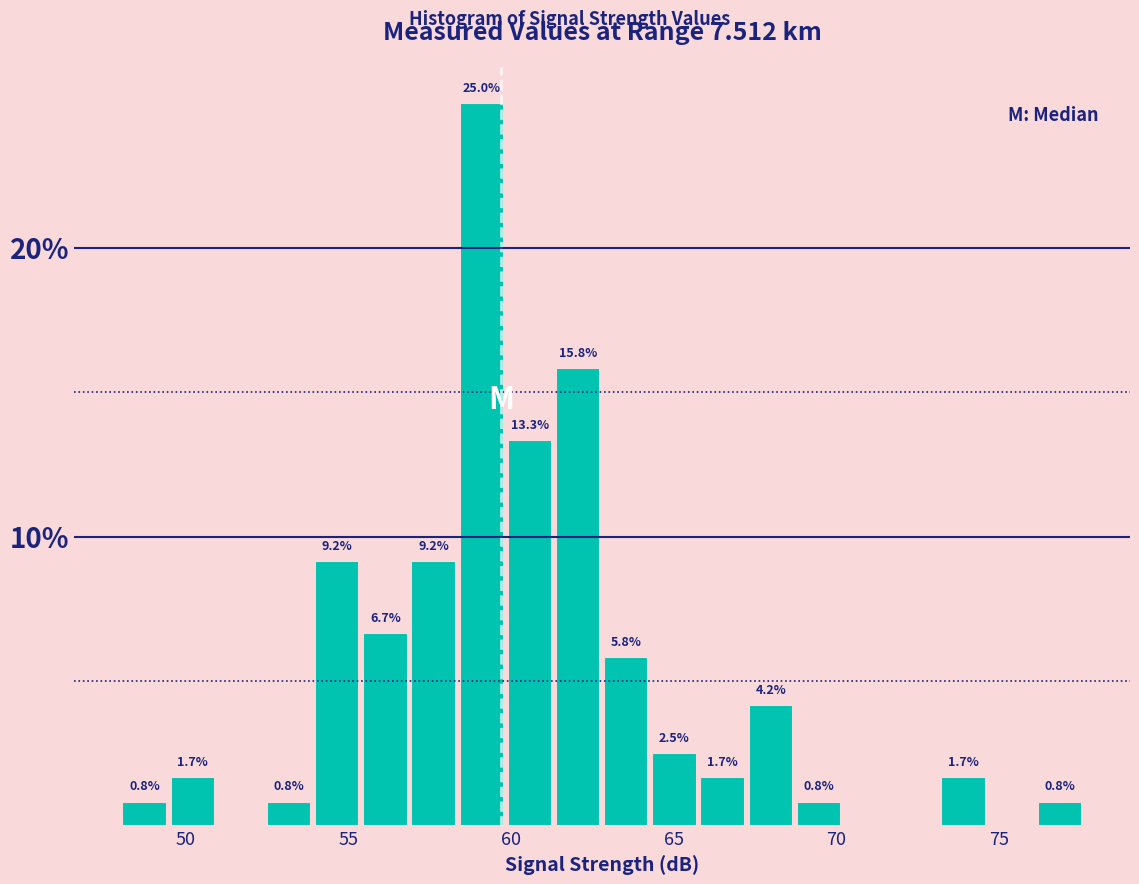

Around what value on the x-axis is the tallest bar? Give the approximate position of its centre, as read against the axis.

59.0